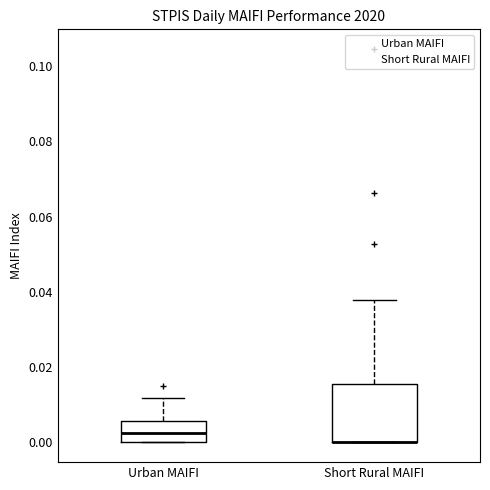

Reading left to right, read every box against the y-axis: the position of its median line, the range the box covers, and the ends of its whiskers. The values are not printed on the chart, so give them approximately, as read against the axis.

Urban MAIFI: median 0.002, box 0.000 to 0.006, whiskers 0.000 to 0.012
Short Rural MAIFI: median 0.000 (drawn on the box's lower edge), box 0.000 to 0.016, whiskers 0.000 to 0.038